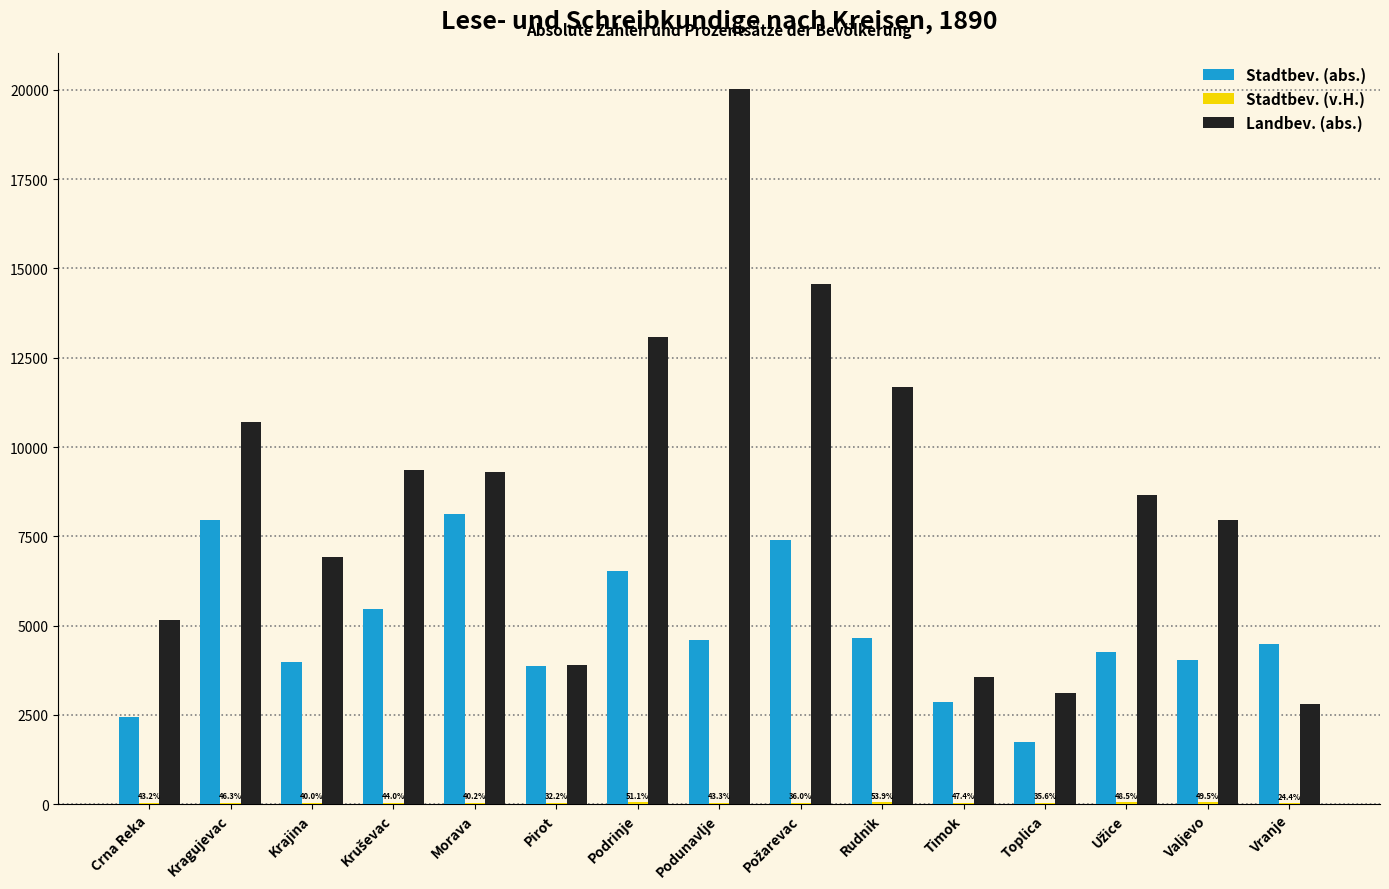

At which category is the sum across all series the highest?

Podunavlje